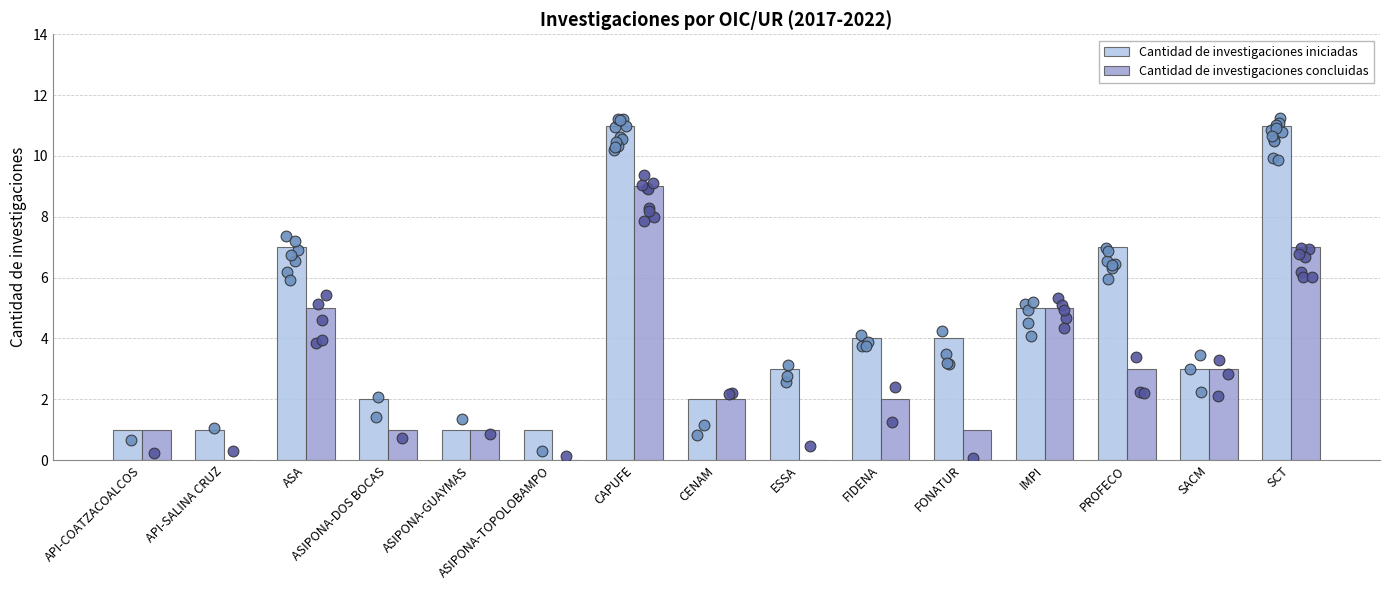

Which series has the largest total across all categories?

Cantidad de investigaciones iniciadas